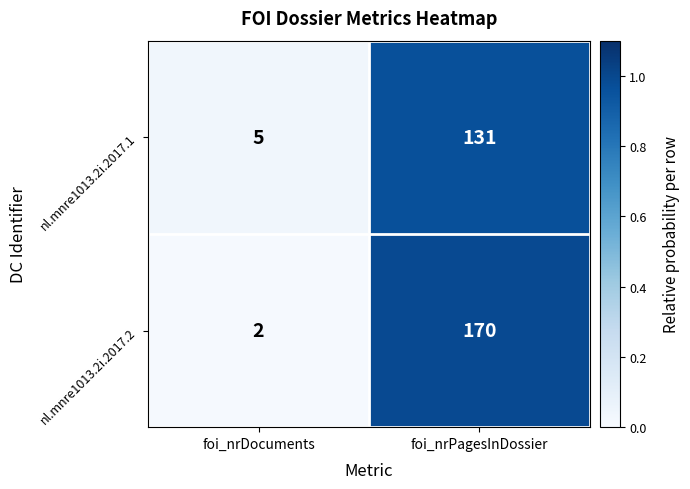

What is the difference between the nl.mnre1013.2i.2017.1 values at foi_nrPagesInDossier and foi_nrDocuments?

126